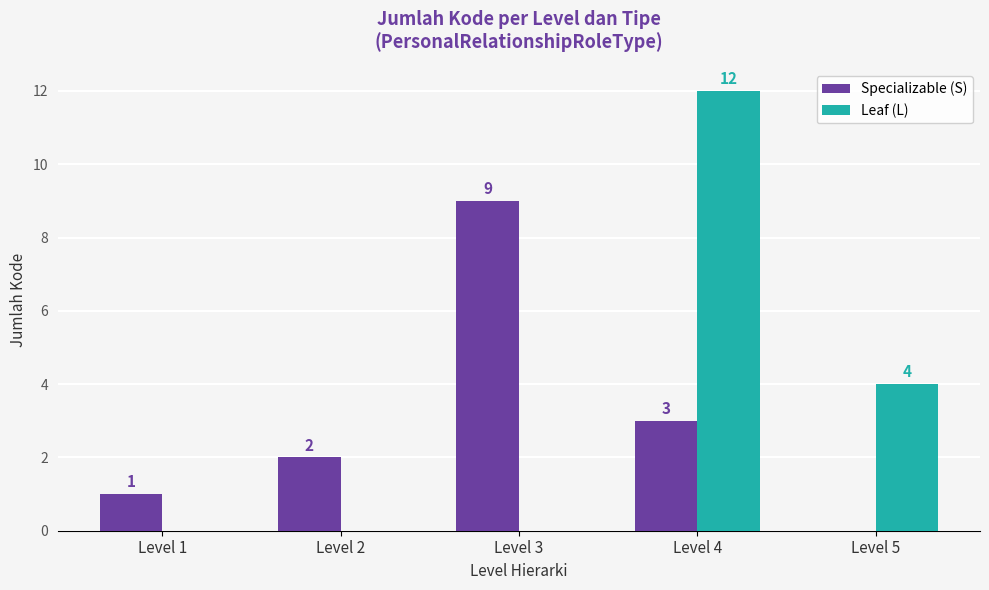

Between Level 1 and Level 3, which series saw the biggest shift?

Specializable (S)